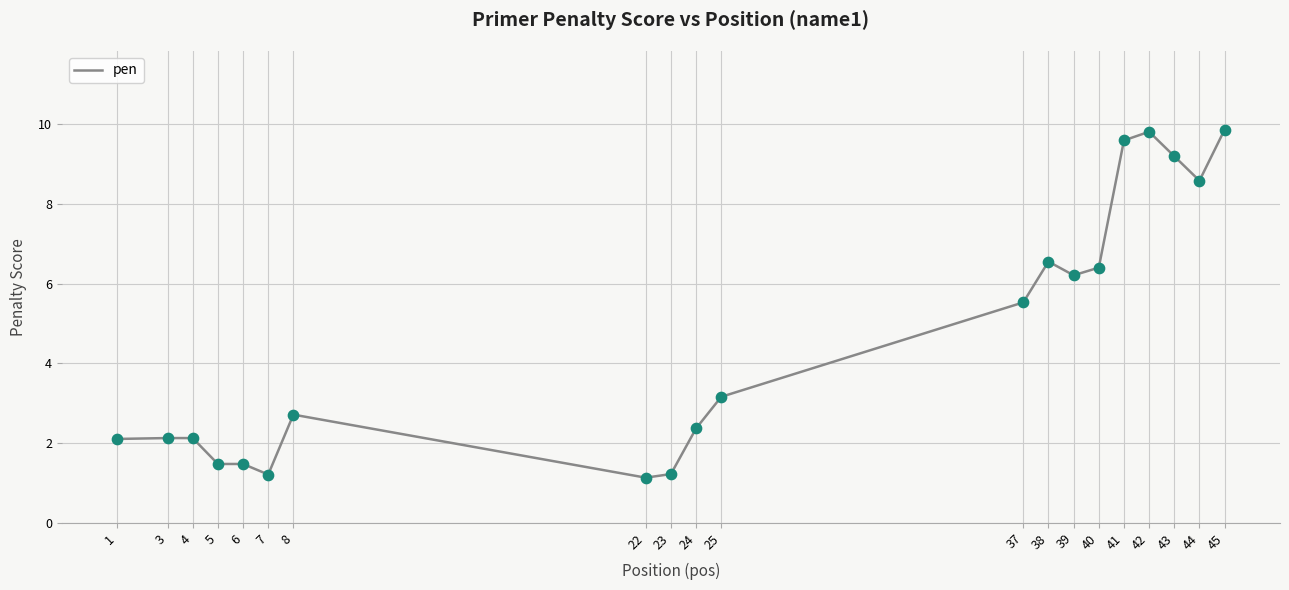

Approximately how many times larger is the value at 37 compared to 41?

0.6